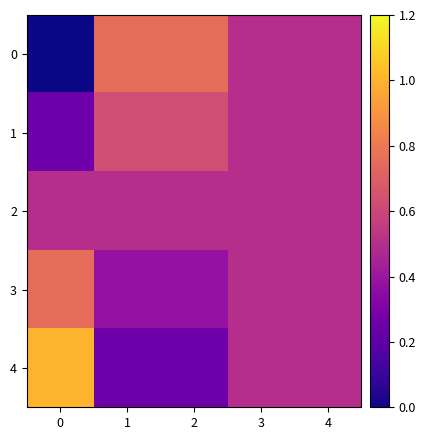

List the series in order of their peak value, highest first.

4, 0, 3, 1, 2